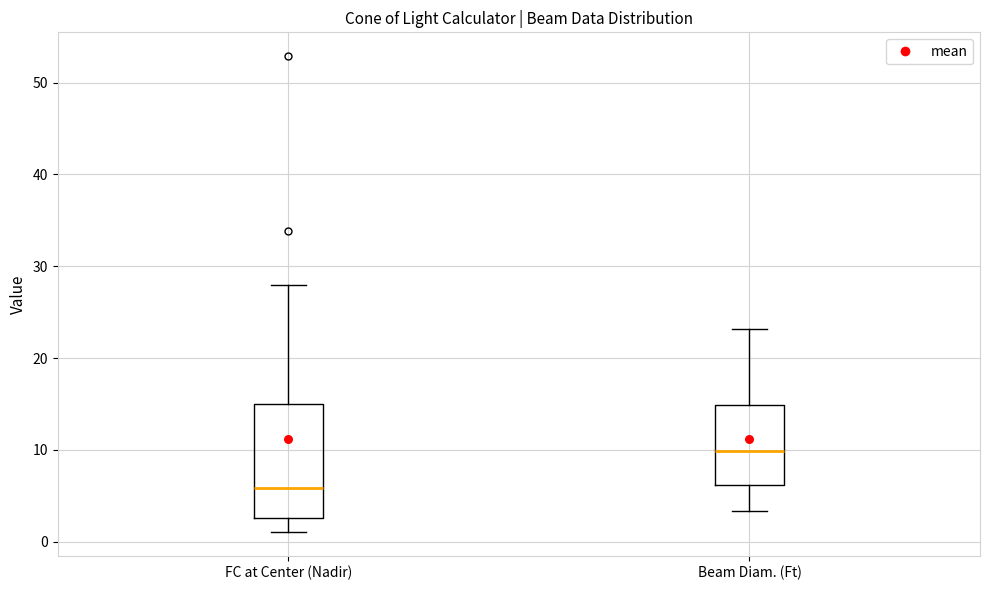

Reading left to right, read every box against the y-axis: the position of its median line, the range the box covers, and the ends of its whiskers. The values are not printed on the chart, so give them approximately, as read against the axis.

FC at Center (Nadir): median 6, box 3 to 15, whiskers 1 to 28
Beam Diam. (Ft): median 10, box 6 to 15, whiskers 3 to 23